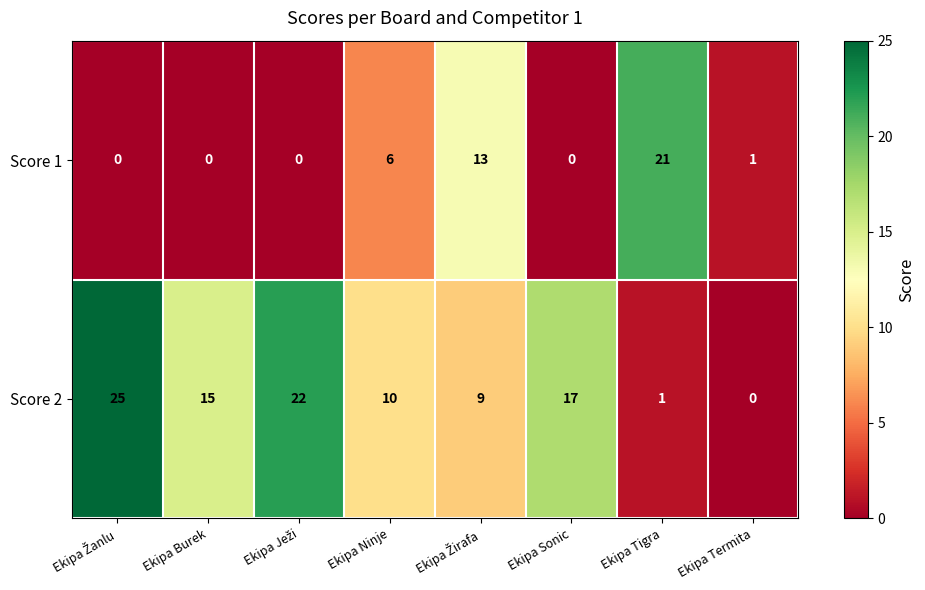

What is the average value of the Score 1 series?

5